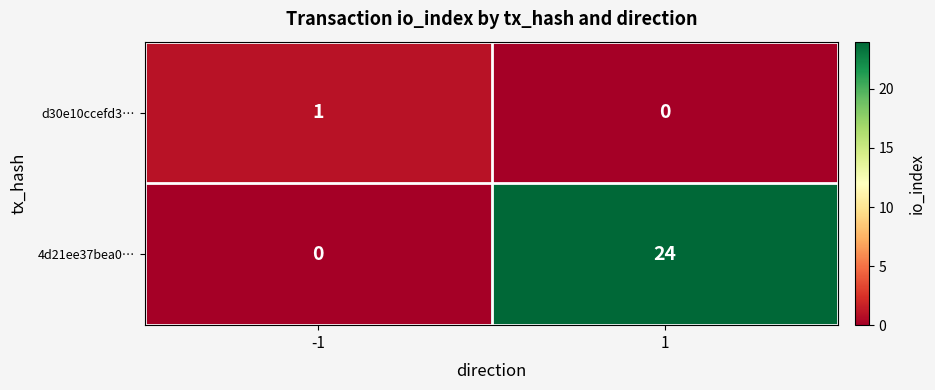

What is the sum of the 4d21ee37bea0… values at 1 and -1?

24